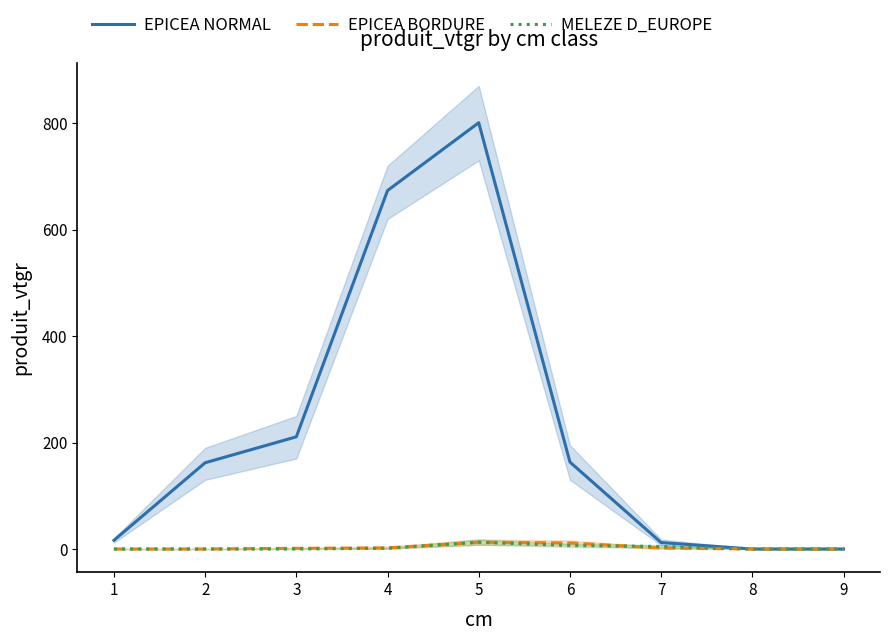

Reading left to right, list all the values displayed in this chart.

EPICEA NORMAL: 1=16.3	2=162.1	3=210.8	4=673.4	5=800.8	6=163.4	7=12.1	8=0.0	9=0.0
EPICEA BORDURE: 1=0.0	2=0.0	3=1.4	4=2.1	5=12.6	6=11.5	7=1.8	8=0.0	9=0.0
MELEZE D_EUROPE: 1=0.0	2=0.0	3=0.0	4=1.4	5=12.7	6=6.5	7=4.7	8=0.0	9=0.0